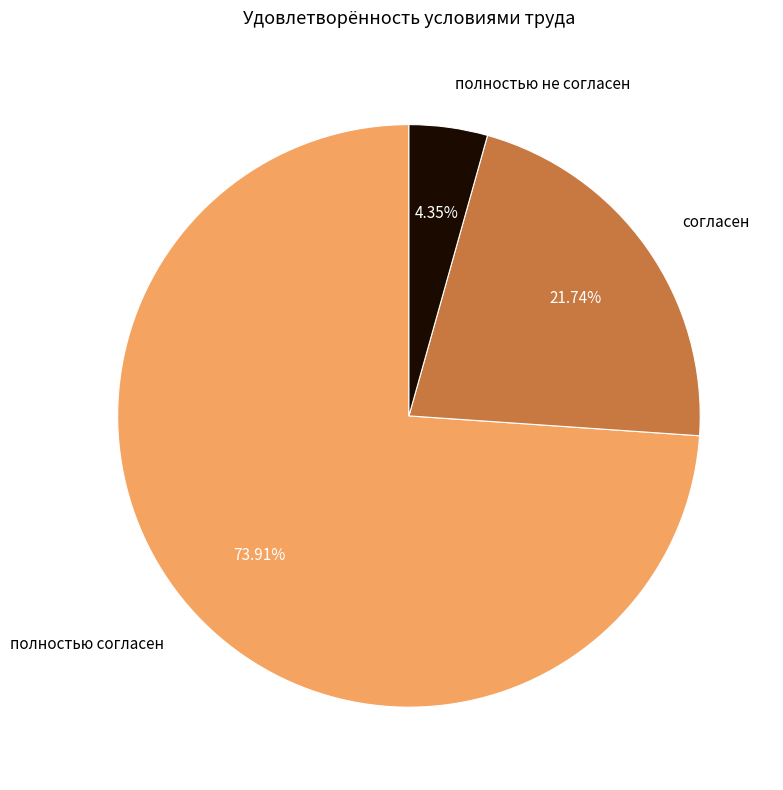

Combined, do полностью не согласен and полностью согласен account for over 50%?

Yes